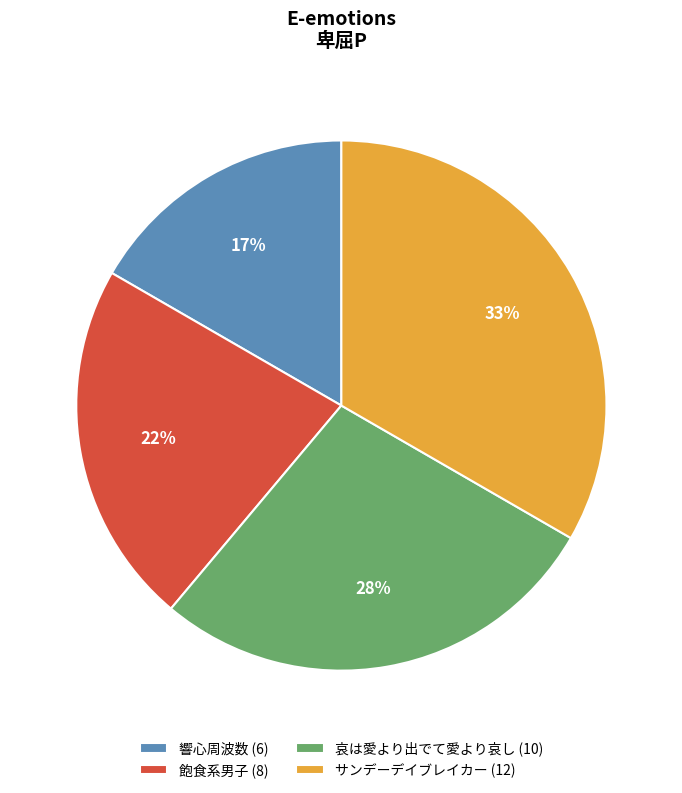

To the nearest percent, what is the difference between the 響心周波数 (6) and 哀は愛より出でて愛より哀し (10) slice percentages?

11%